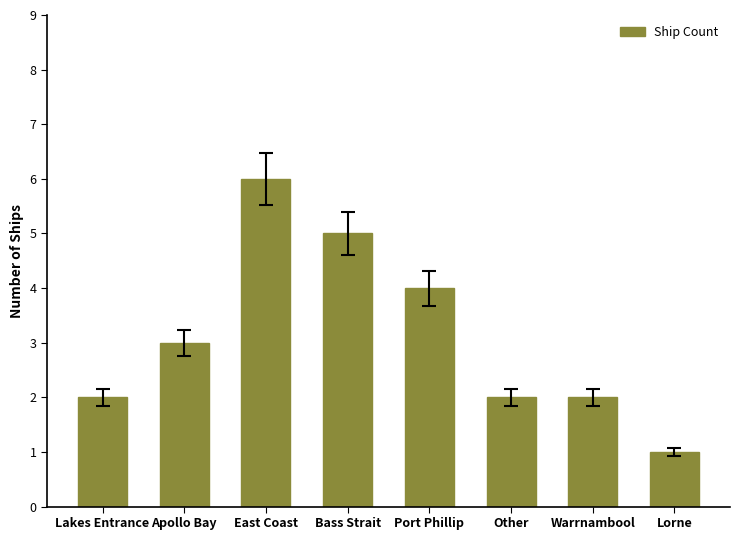

How many categories are shown in the chart?

8